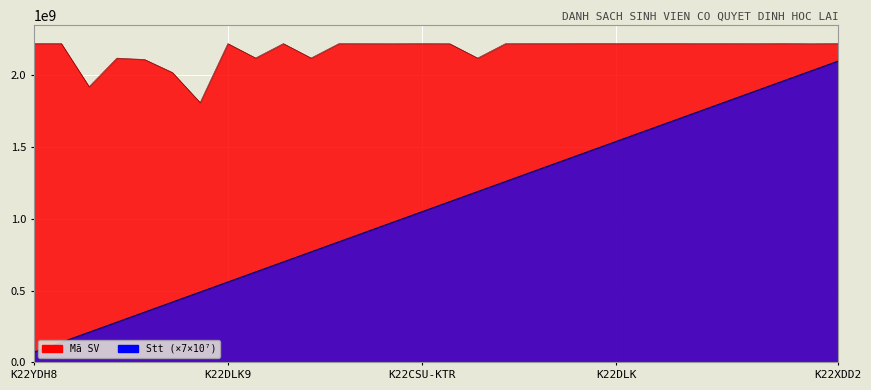

Count the number of categories in the chart.

30